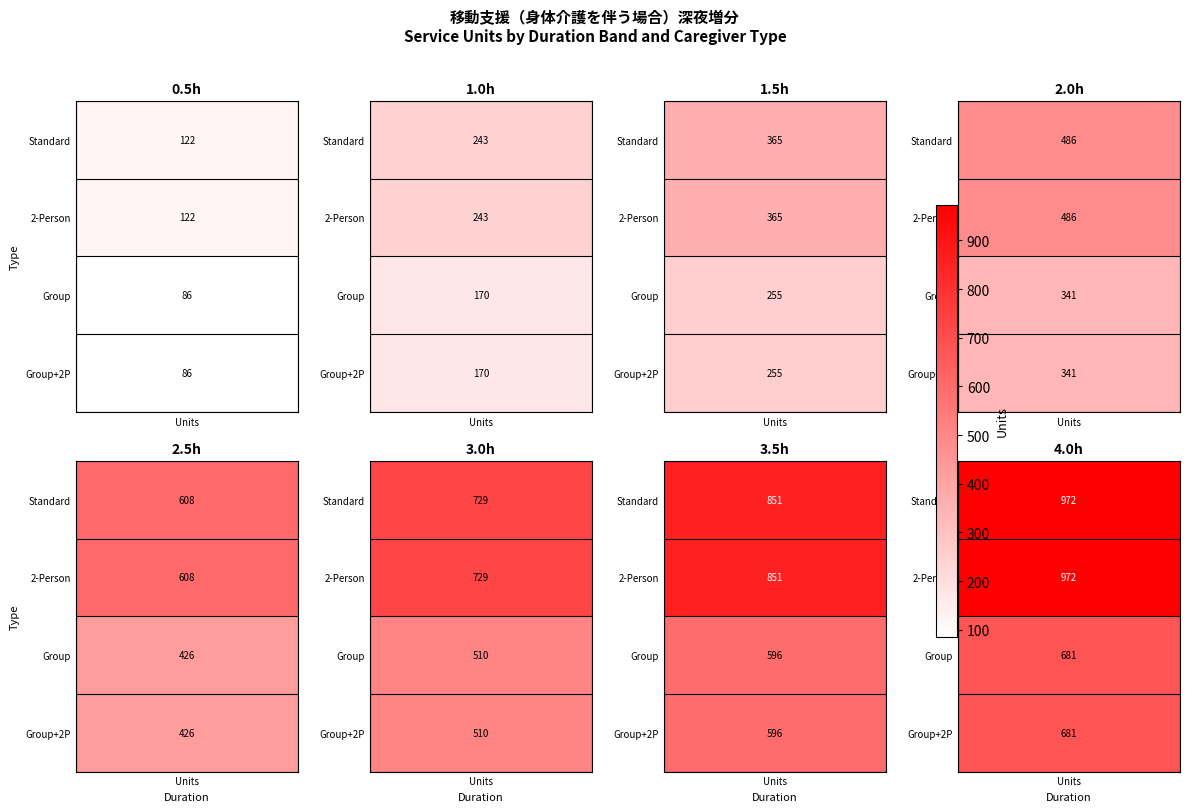

What is the difference between the maximum and minimum values in the 3.0 series?

219